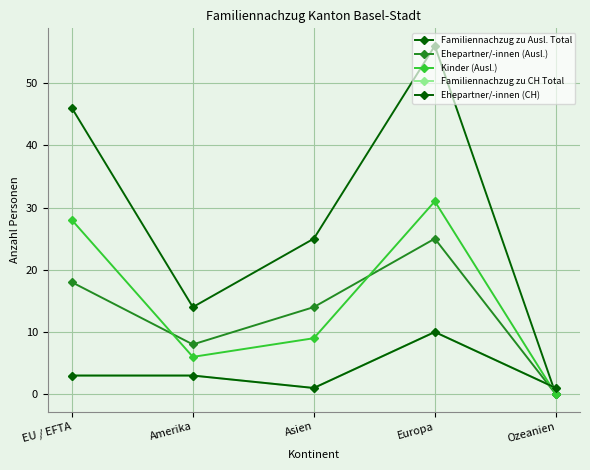

Is this an area chart (filled region under the line)?

No